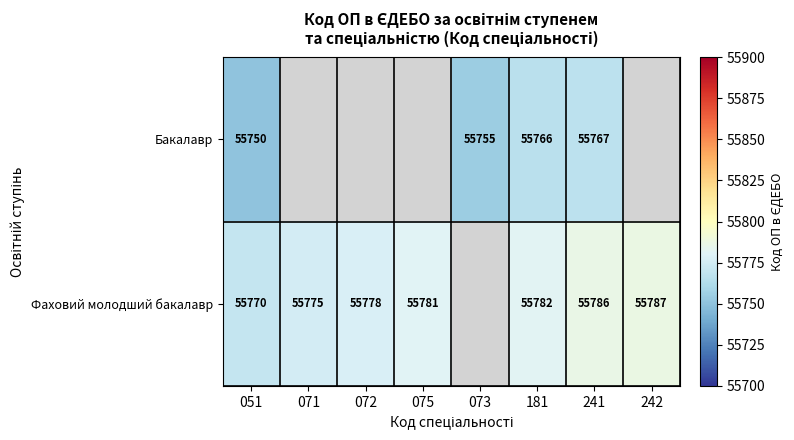

The value of Фаховий молодший бакалавр at 242 is 88645.2. True or false?

False